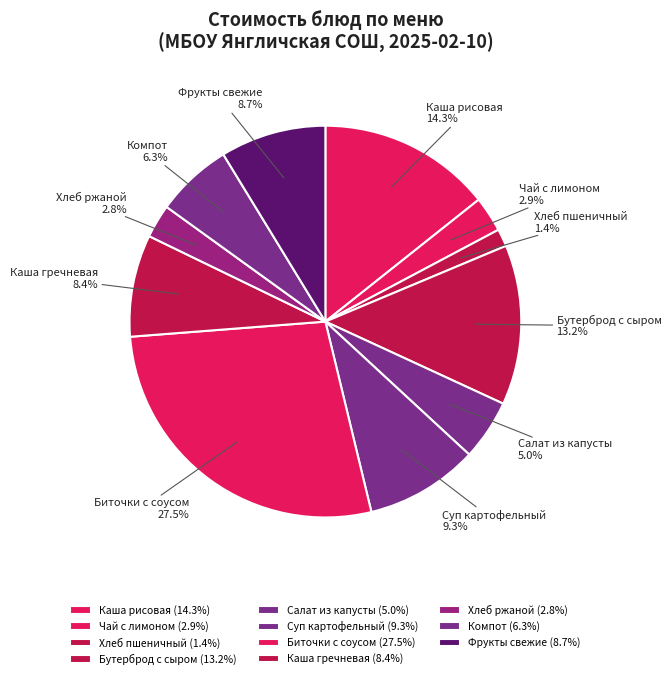

Approximately how many times larger is the value at Салат из капусты compared to Суп картофельный?

0.5